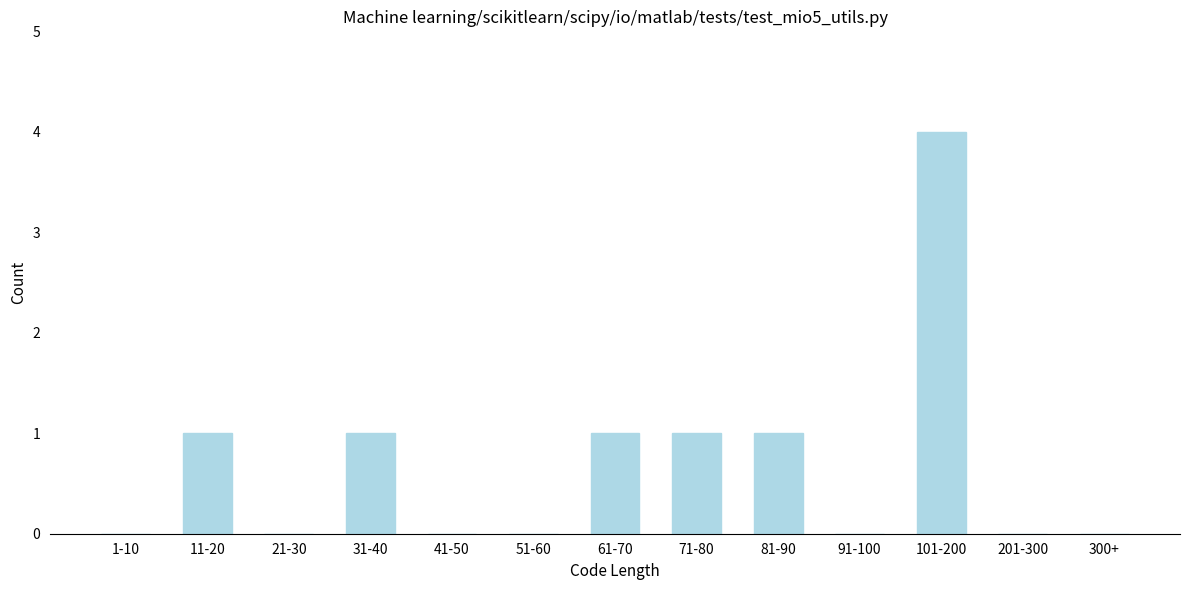

Reading left to right, transcribe all the data shown in this chart.

1-10=0	11-20=1	21-30=0	31-40=1	41-50=0	51-60=0	61-70=1	71-80=1	81-90=1	91-100=0	101-200=4	201-300=0	300+=0